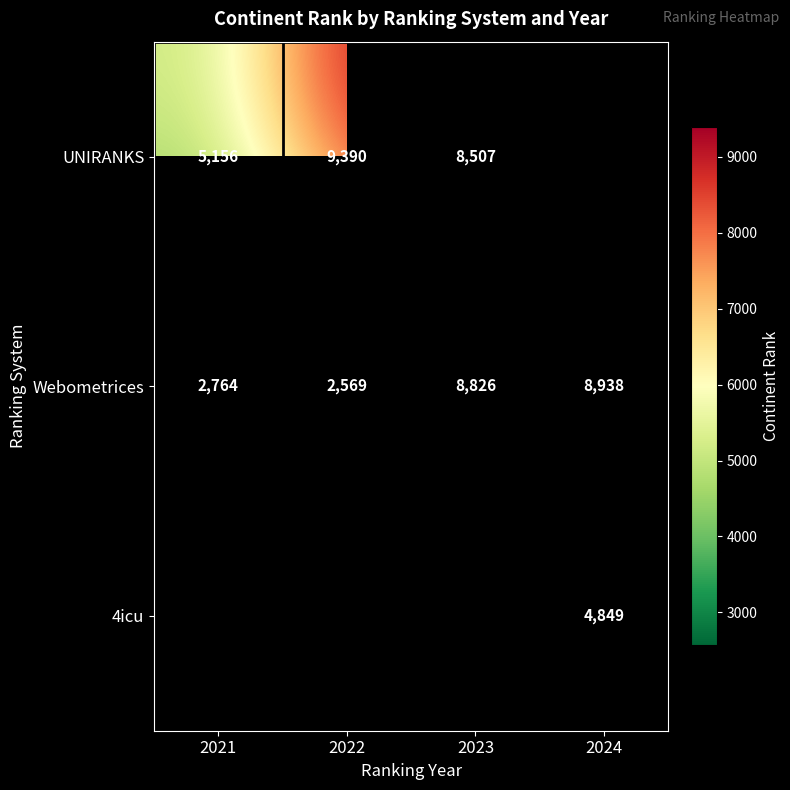

Where is Webometrices nearest to the value 5753?

2021